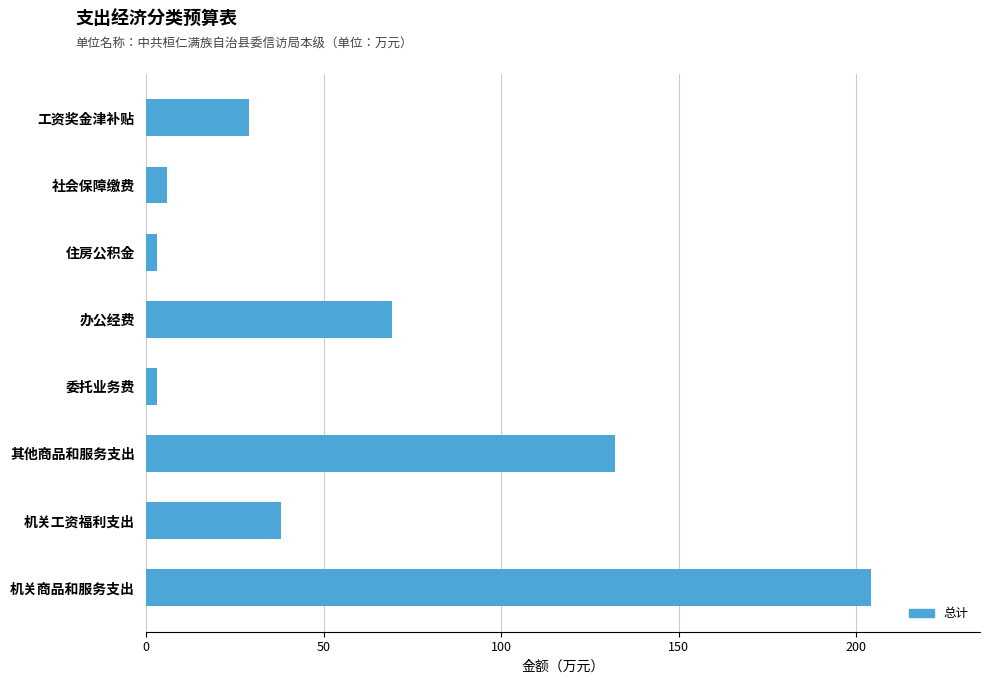

What is the label of the 6th bar from the top?

其他商品和服务支出